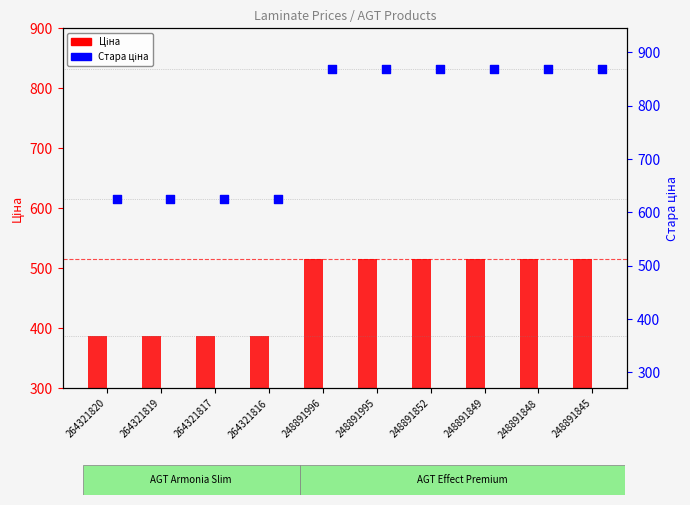

Which series has the widest spread of Y values?

Стара ціна